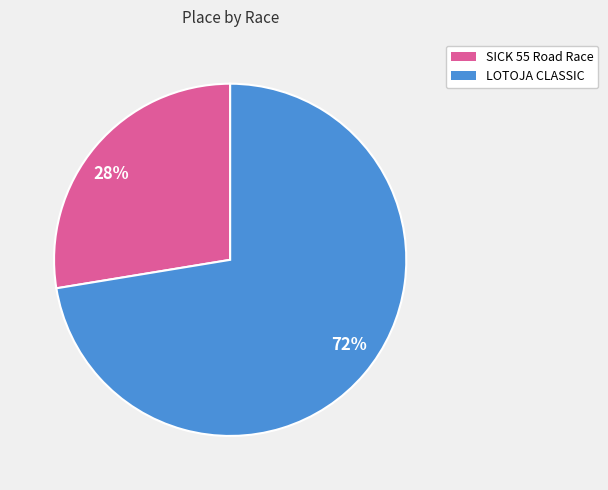

To the nearest percent, what is the combined percentage of 28% and 72%?

100%